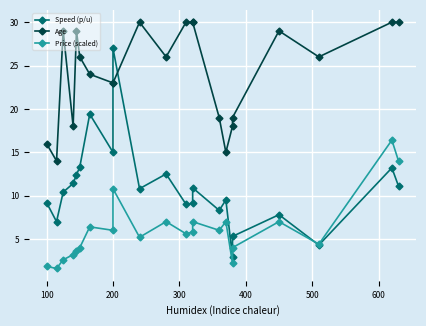

How many values in the Speed (p/u) series are below 10?

10